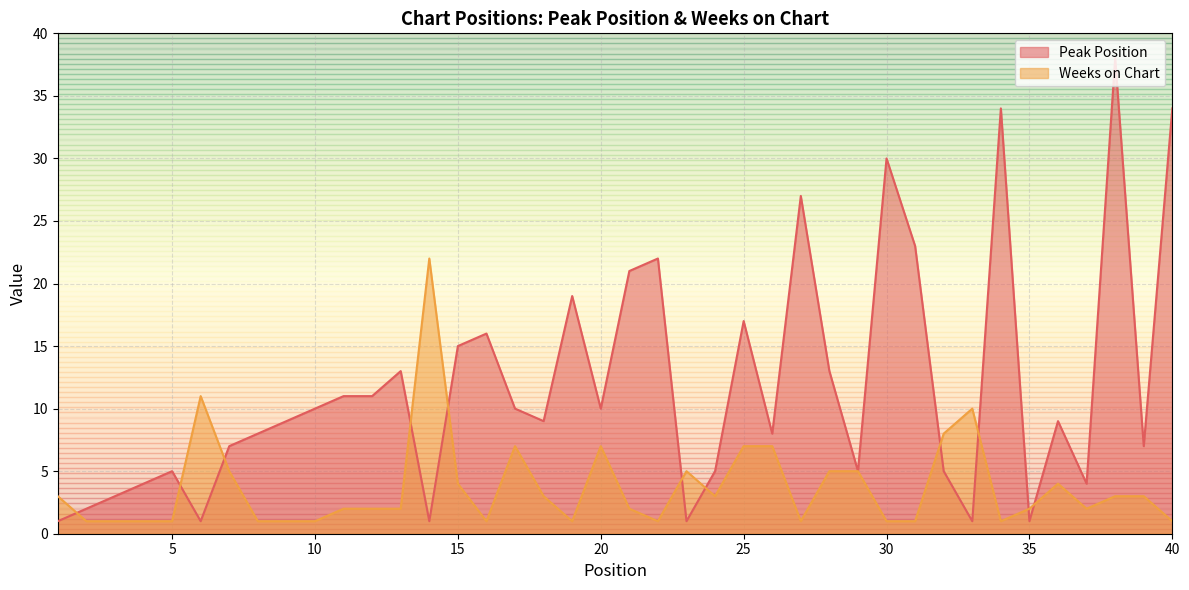

What is the highest value of the Peak Position series?

38